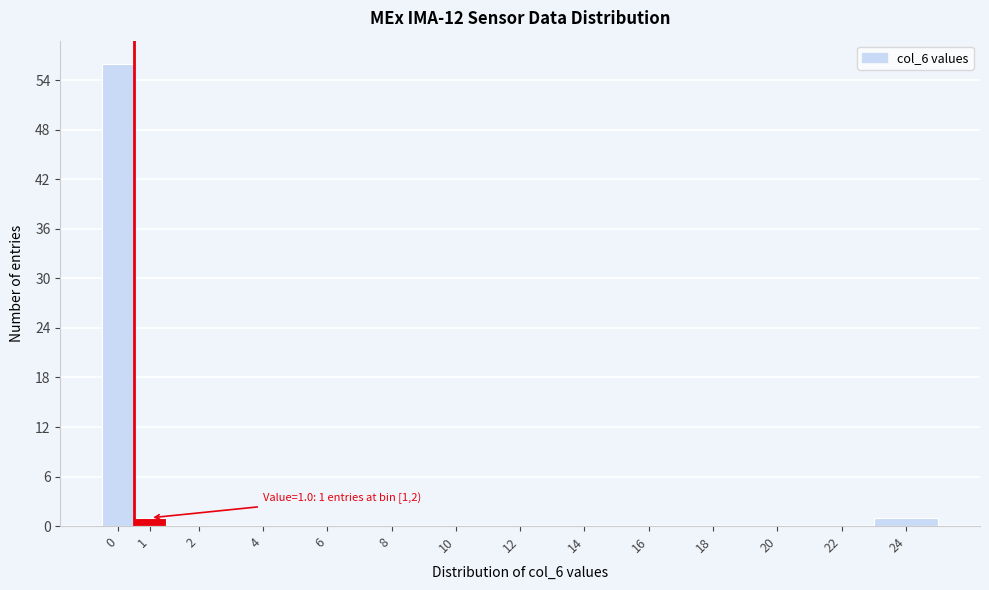

Reading left to right, transcribe all the data shown in this chart.

0=56	1=1	2=0	4=0	6=0	8=0	10=0	12=0	14=0	16=0	18=0	20=0	22=0	24=1